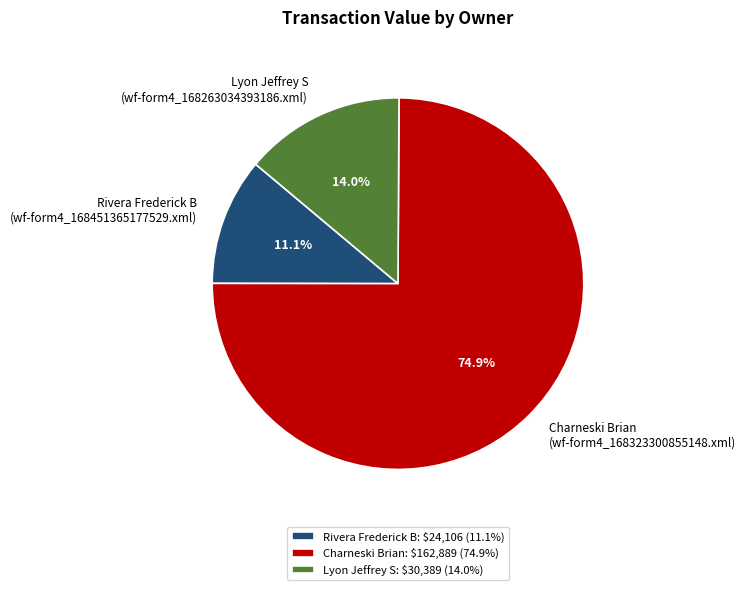

Is there a majority slice in this chart?

Yes